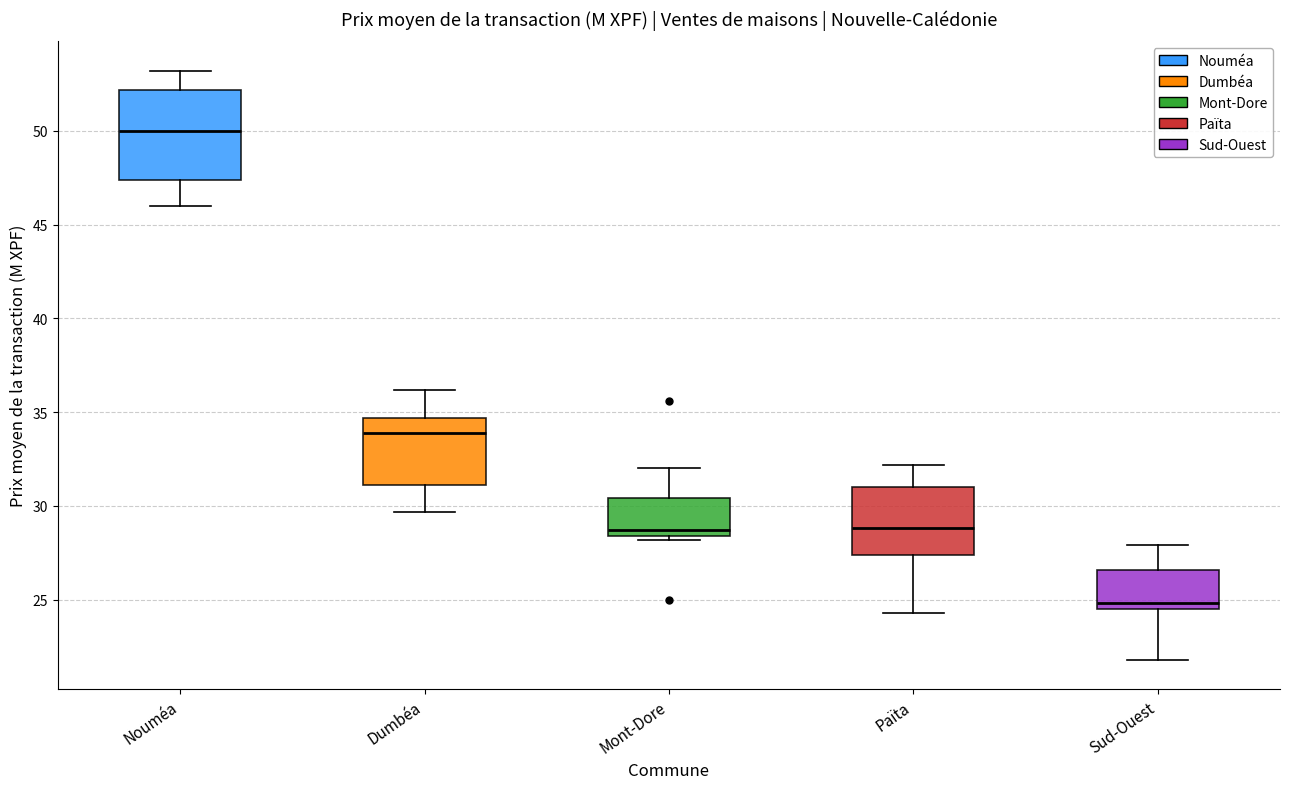

Reading left to right, transcribe this box plot: for each box, give where its median line is, the range the box spans, and where its two whiskers end, as read against the y-axis. The values are not printed on the chart, so give them approximately, as read against the axis.

Nouméa: median 50.0, box 47.5 to 52.0, whiskers 46.0 to 53.0
Dumbéa: median 34.0, box 31.0 to 34.5, whiskers 29.5 to 36.0
Mont-Dore: median 28.5 (just above the box's lower edge), box 28.5 to 30.5, whiskers 28.0 to 32.0
Païta: median 29.0, box 27.5 to 31.0, whiskers 24.5 to 32.0
Sud-Ouest: median 25.0, box 24.5 to 26.5, whiskers 22.0 to 28.0